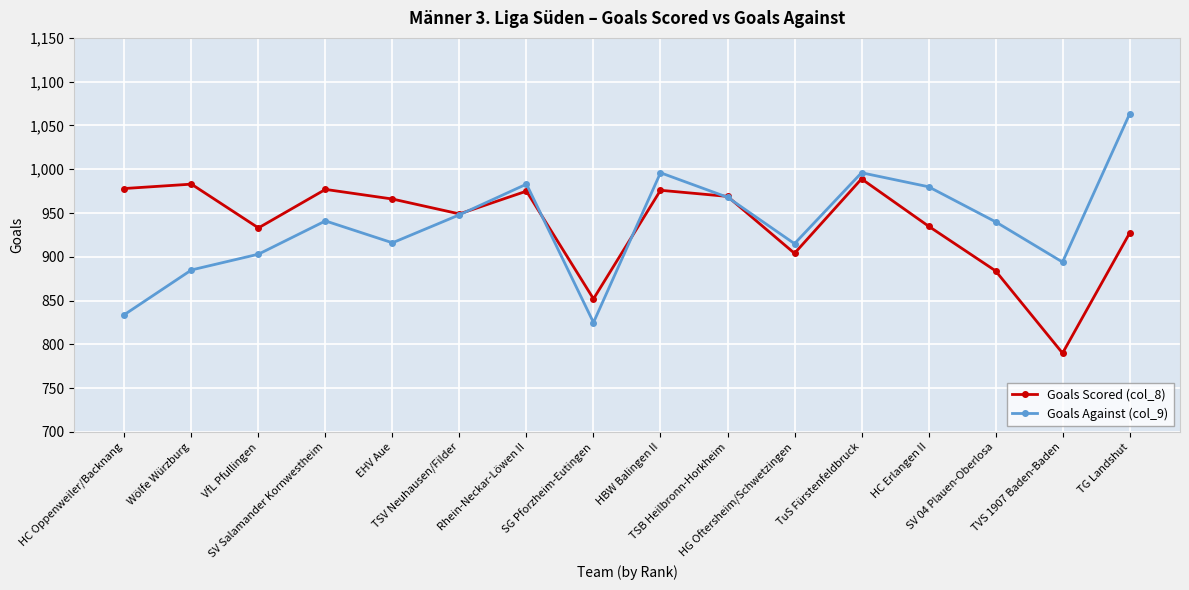

The Goals Scored (col_8) series shows 933 at VfL Pfullingen. True or false?

True